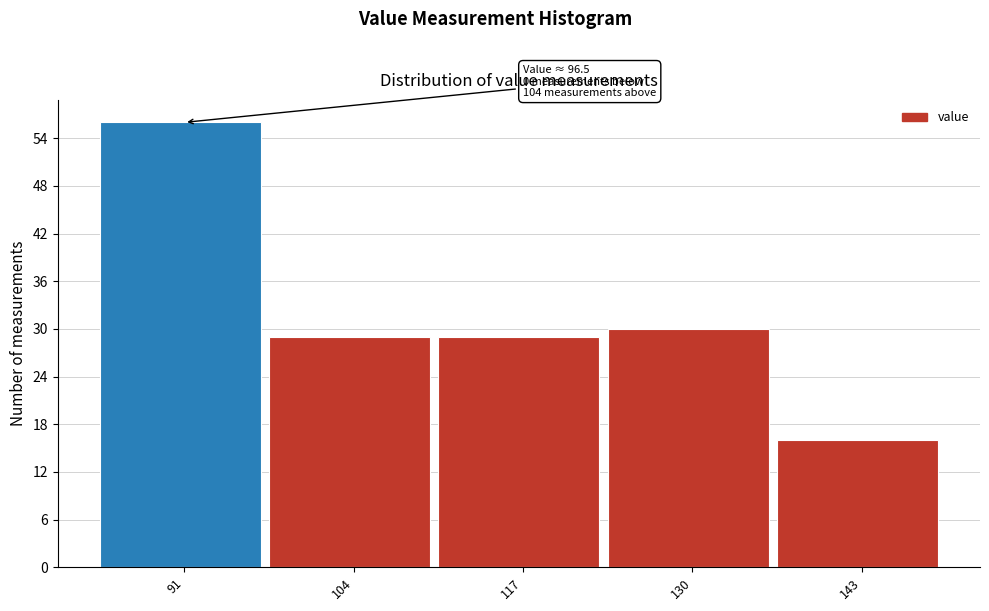

Reading left to right, extract all data points from this chart.

56	29	29	30	16